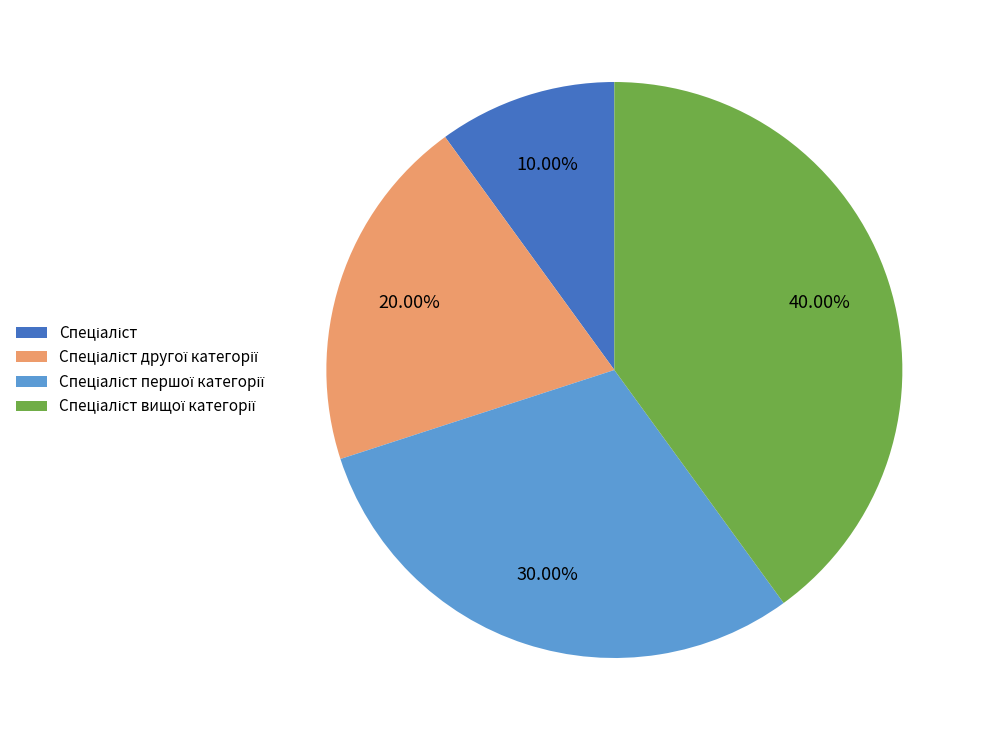

Does any single category account for the majority?

No